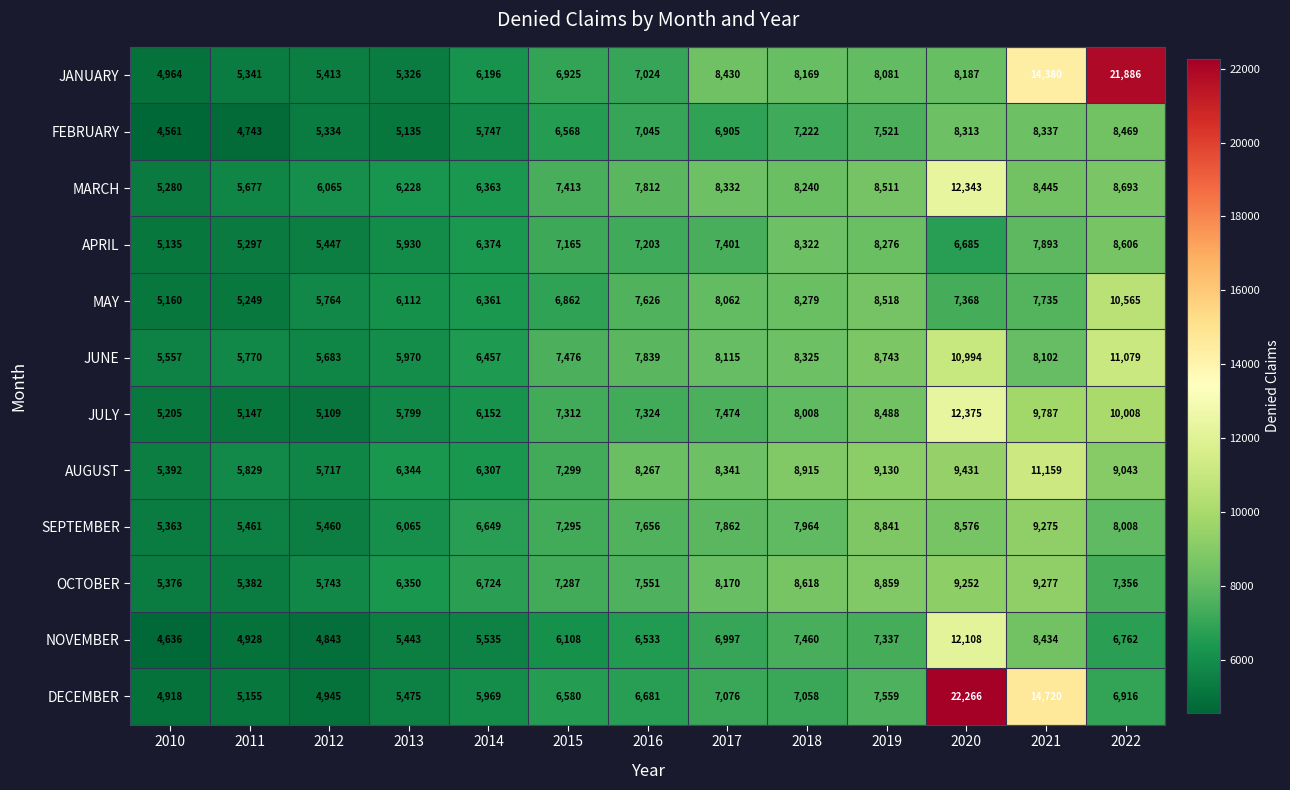

What is the sum of the DECEMBER values at 2012 and 2019?

12504